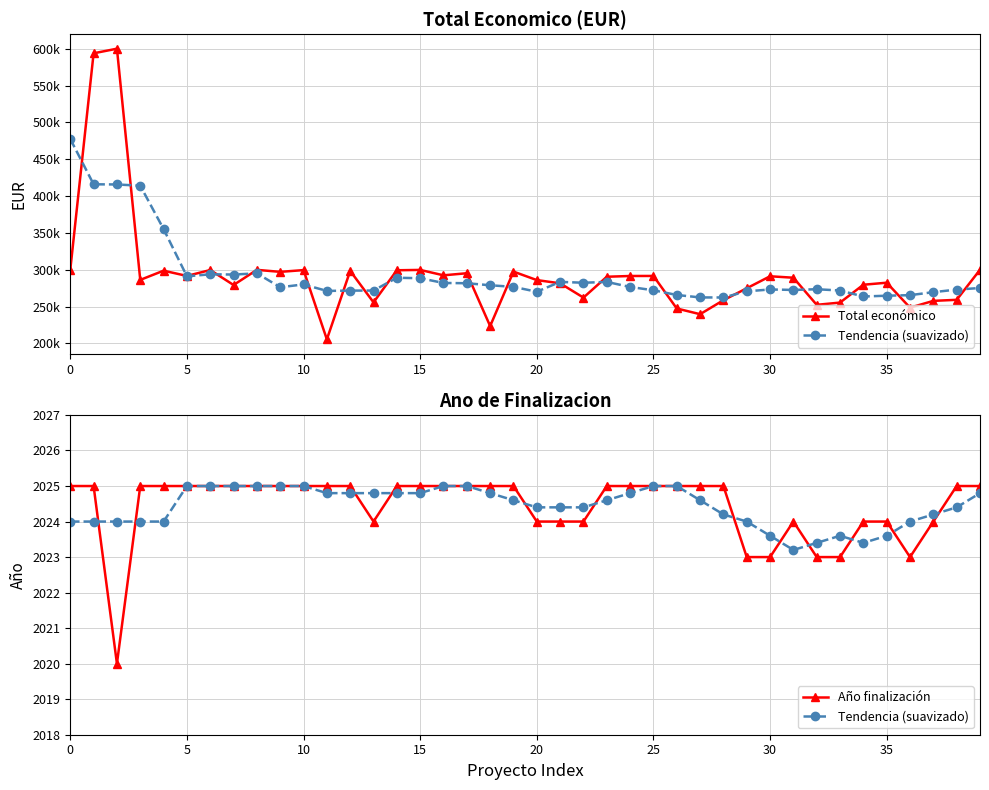

What is the lowest value of the Total económico series?

205573.0